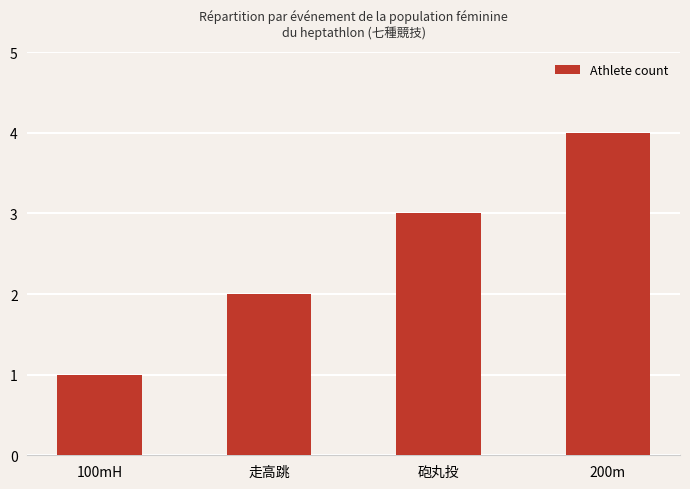

List the labels in order of value, largest first.

200m, 砲丸投, 走高跳, 100mH